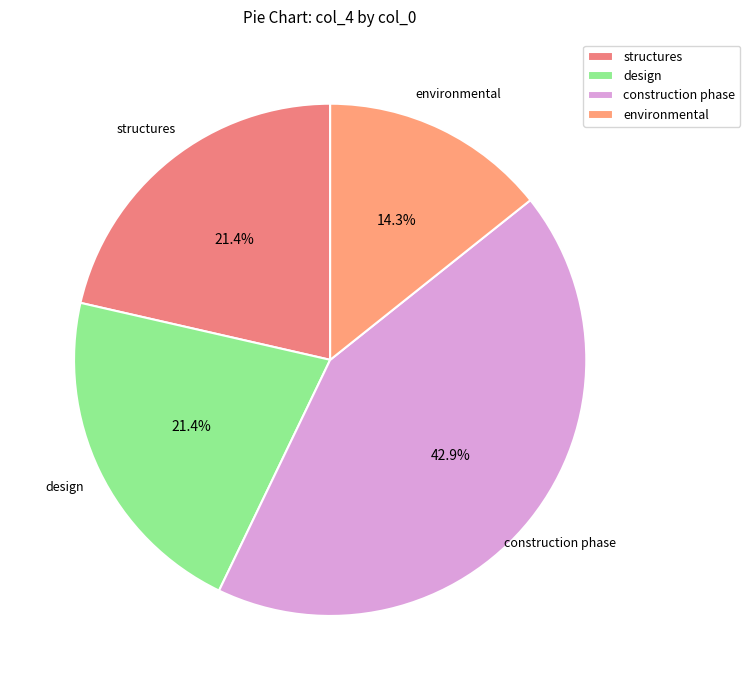

What portion of the pie excludes environmental?

85.7%